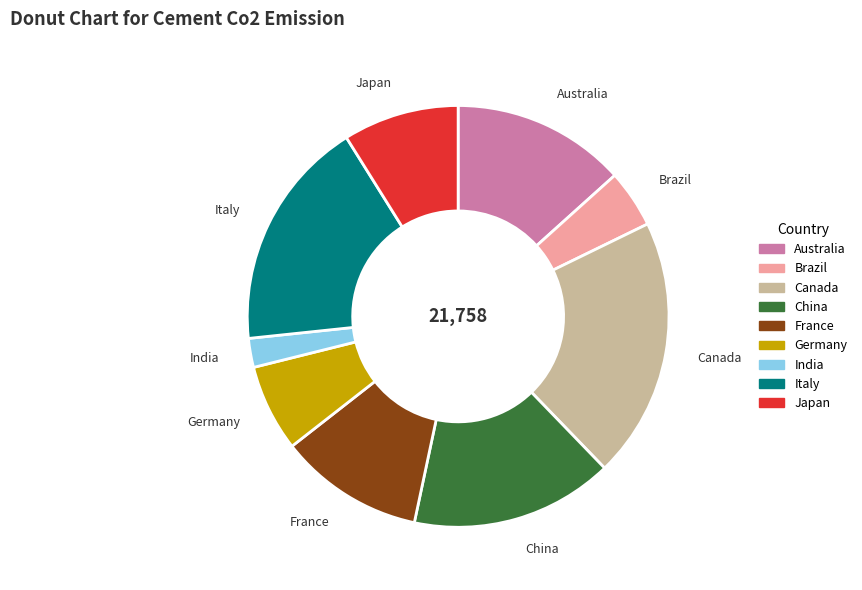

Which category has the smallest portion of the pie?

India